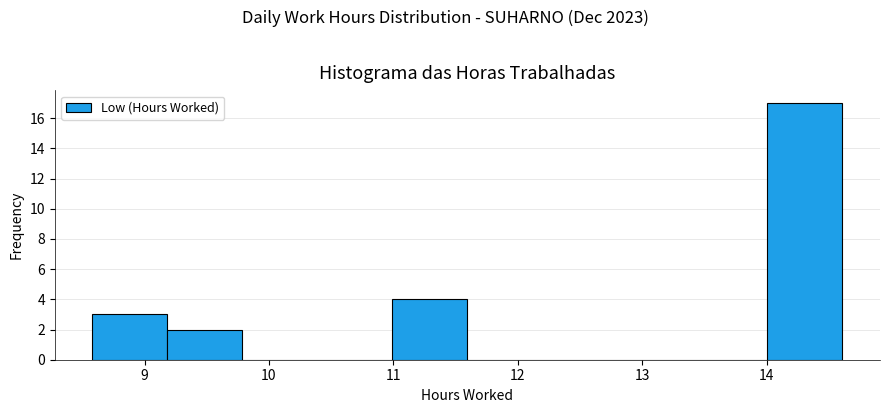

Over which range of the x-axis is the bar tallest?

14.0 to 14.6